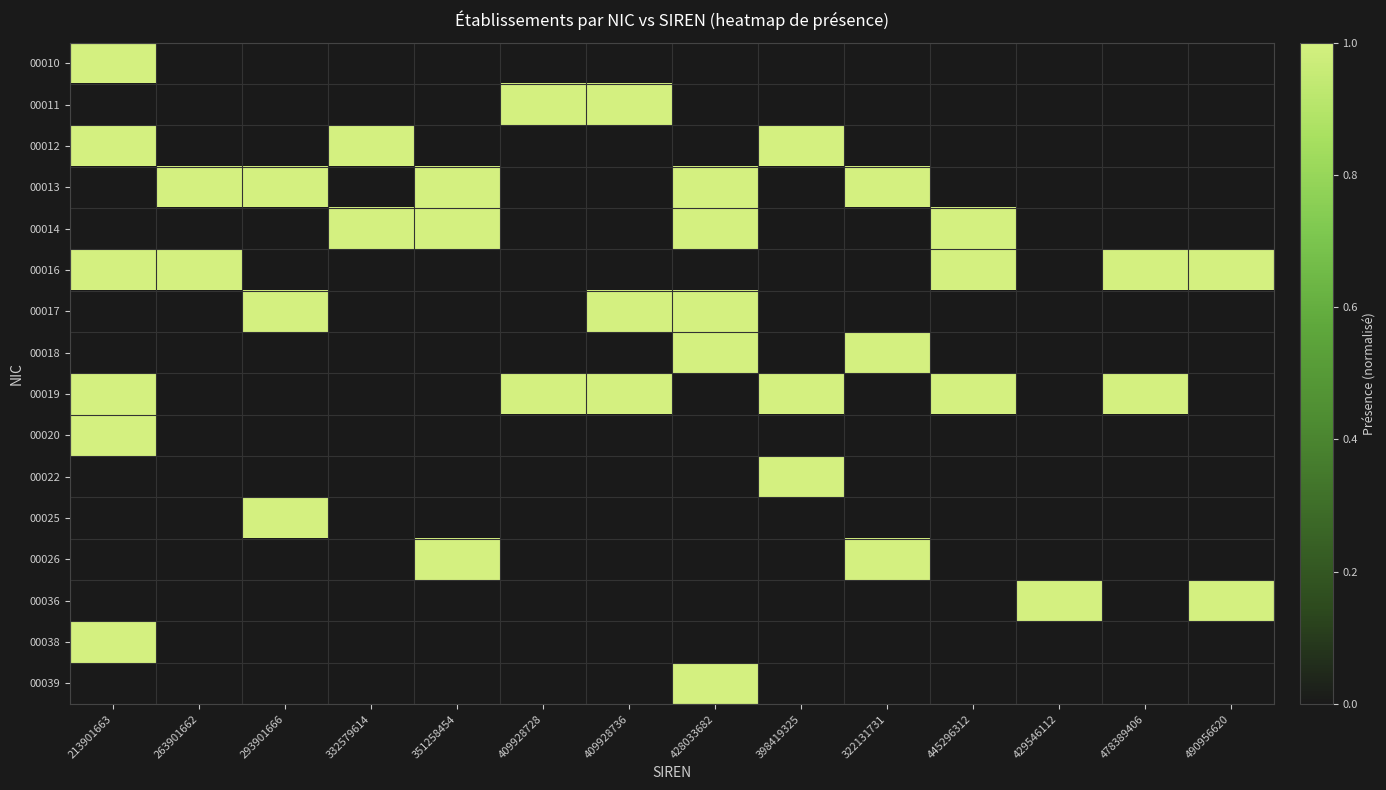

Which series has the widest spread of values?

00016